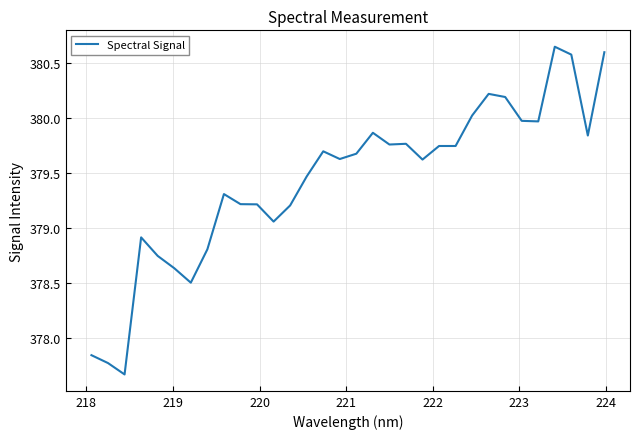

What is the minimum value shown in the chart?

377.7